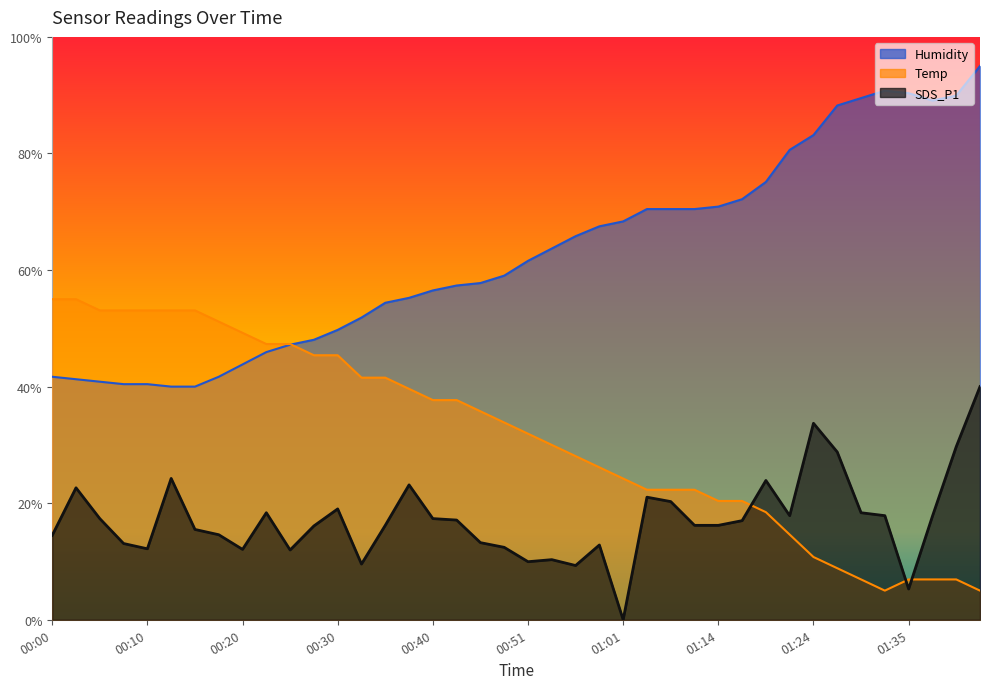

What is the label of the 2nd point from the left?

00:03